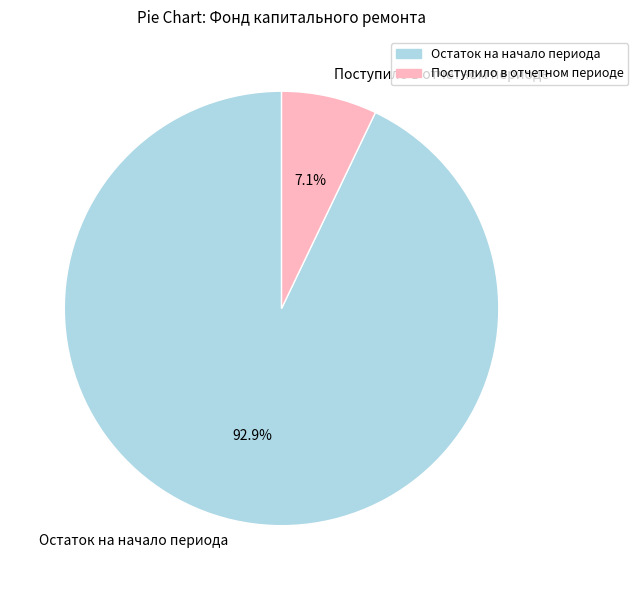

What is the largest slice in the pie chart?

Остаток на начало периода